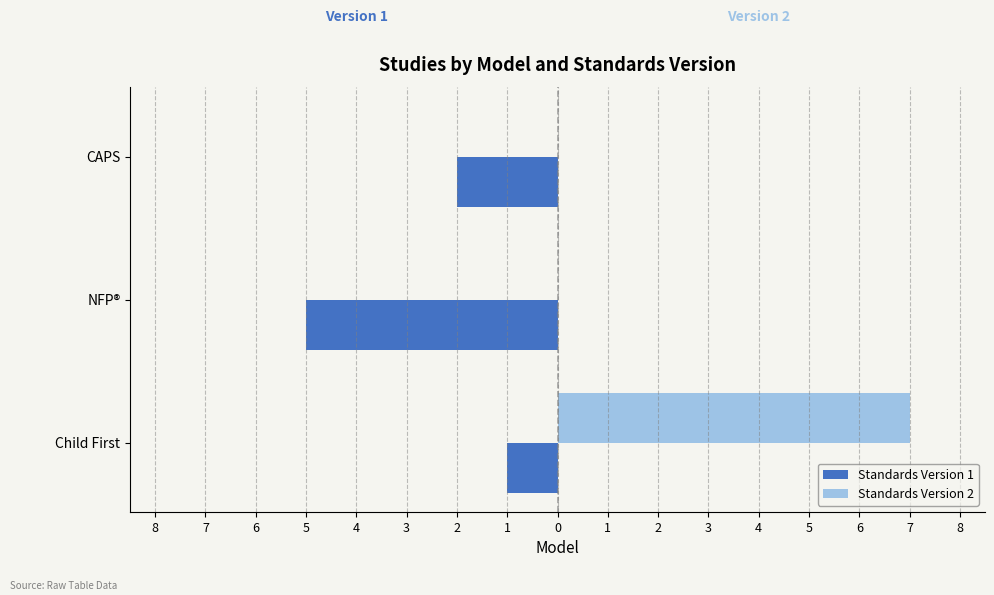

What is the maximum value for Standards Version 2?

7